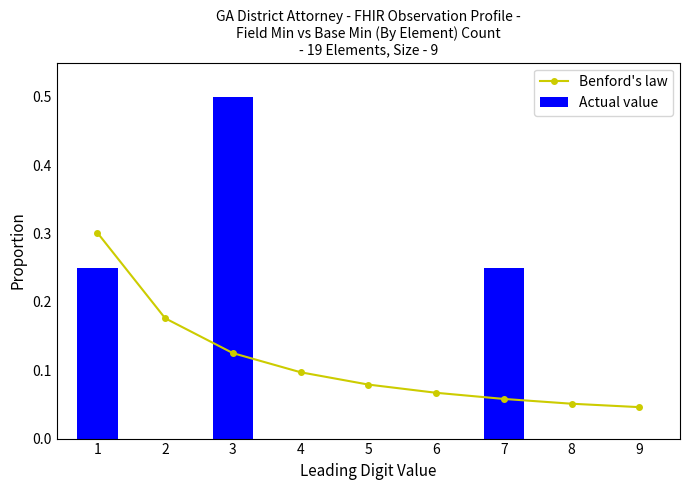

Between 4 and 8, which is larger?

4